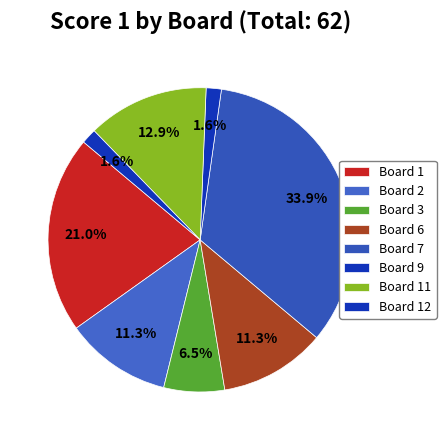

What is the ratio of the value at Board 11 to the value at Board 9?

8.0